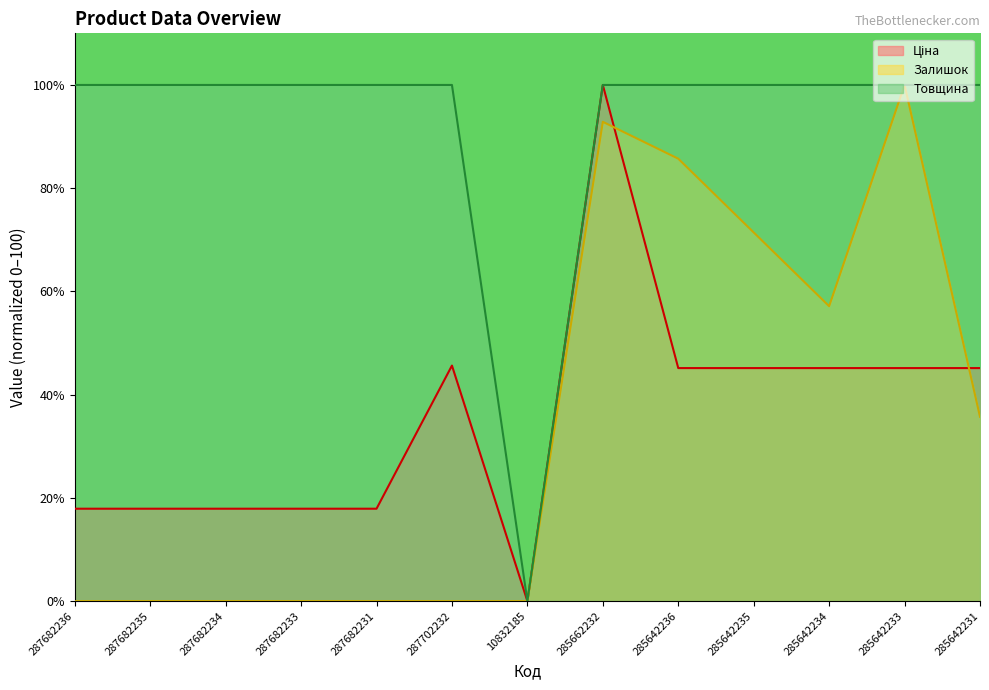

At which label is Товщина closest to 50?

287682236